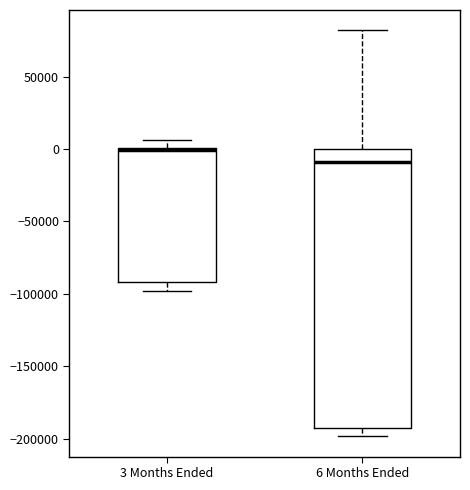

Reading left to right, read every box against the y-axis: the position of its median line, the range the box covers, and the ends of its whiskers. The values are not printed on the chart, so give them approximately, as read against the axis.

3 Months Ended: median 0 (drawn on the box's upper edge), box -90000 to 0, whiskers -100000 to 5000
6 Months Ended: median -10000, box -190000 to 0, whiskers -200000 to 80000